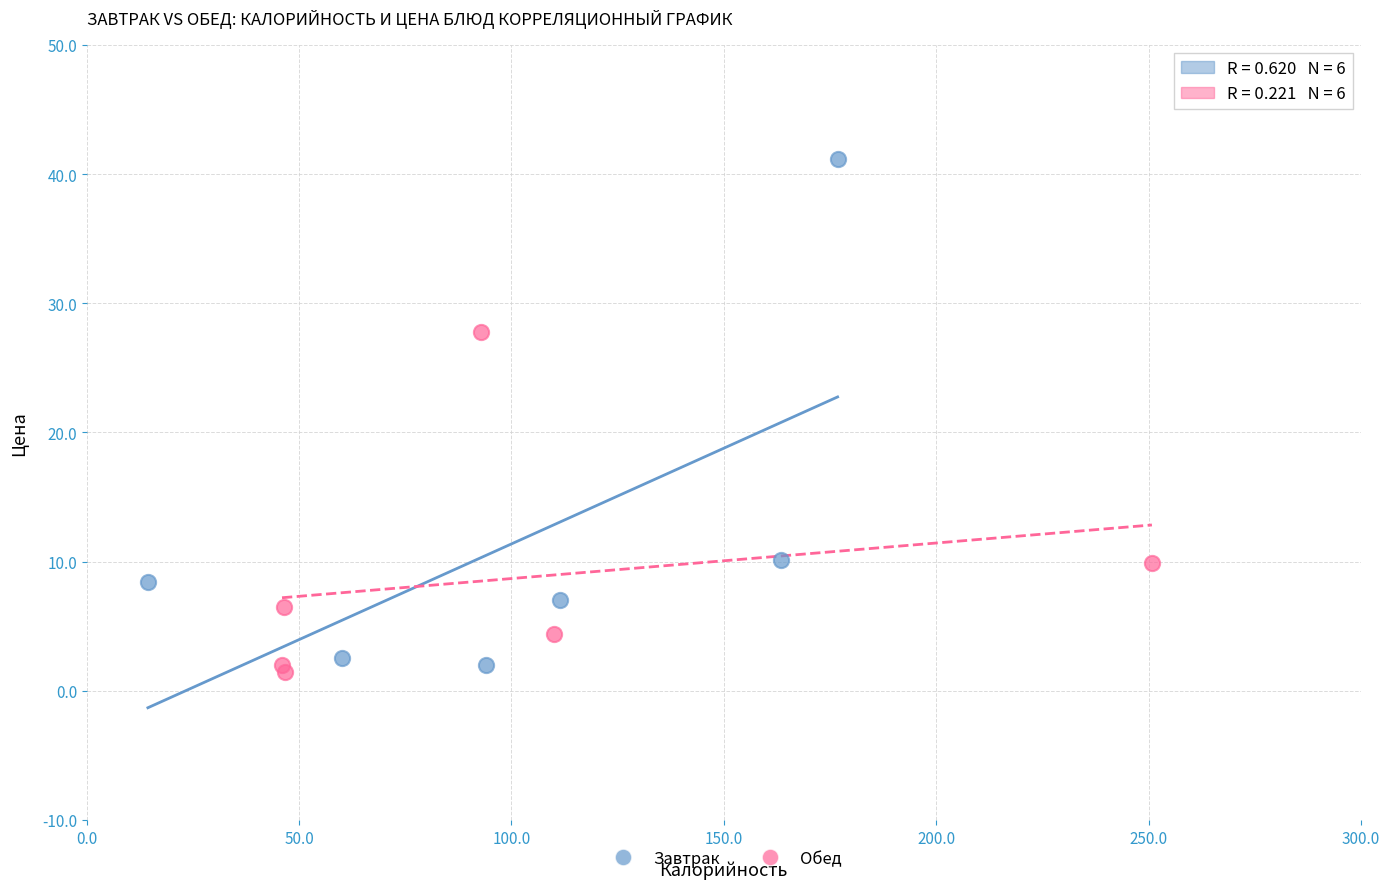

Which series has the largest Y range (max minus min)?

Завтрак